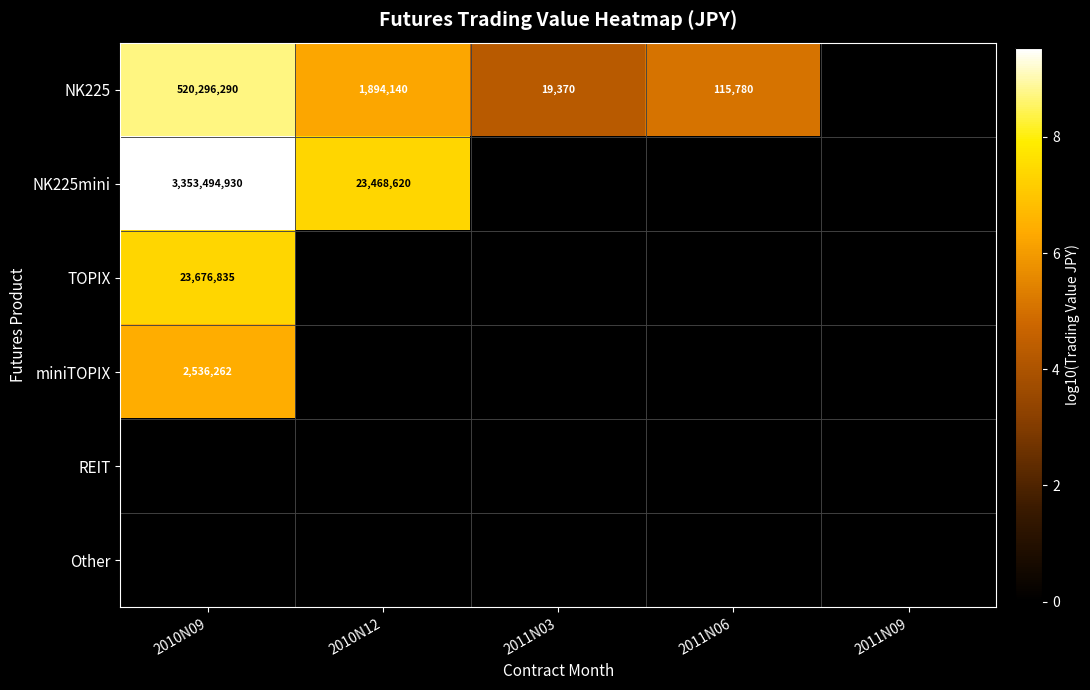

What is the maximum value shown in the chart?

9.5